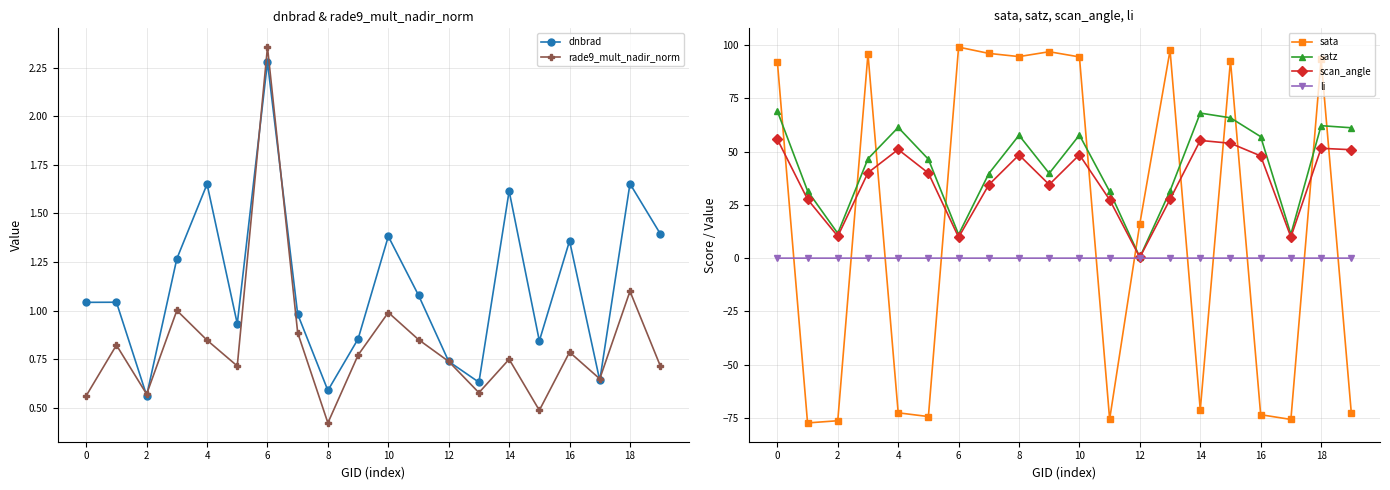

After their last crossing, which series has the higher values: sata or scan_angle?

scan_angle